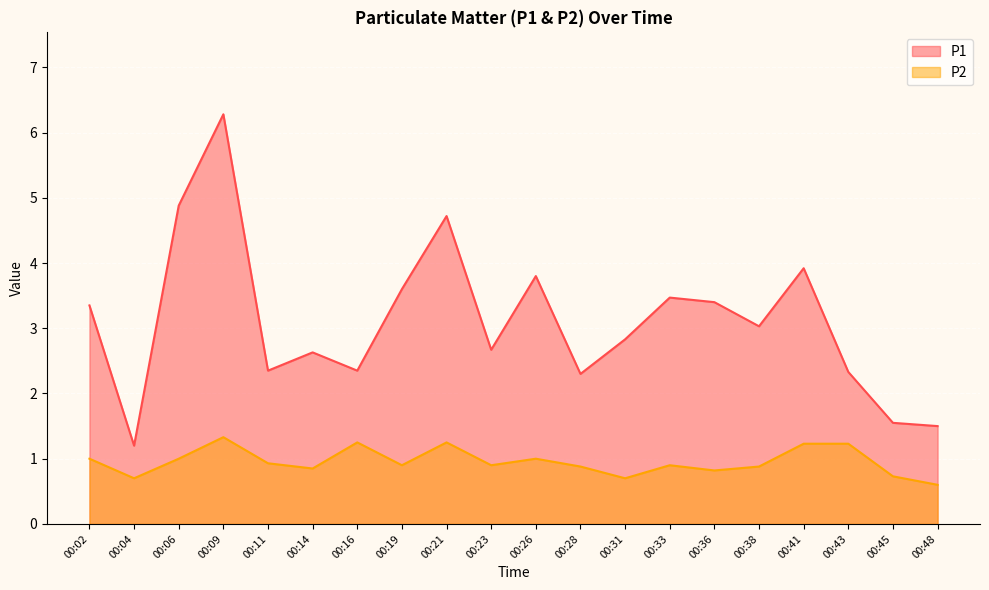

Does the chart display data point markers on the line(s)?

No